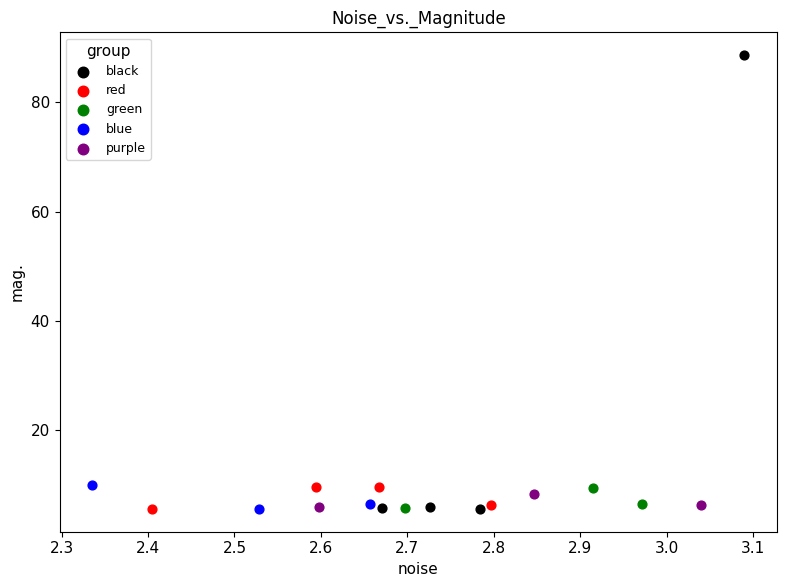

Which series reaches the maximum Y coordinate?

black